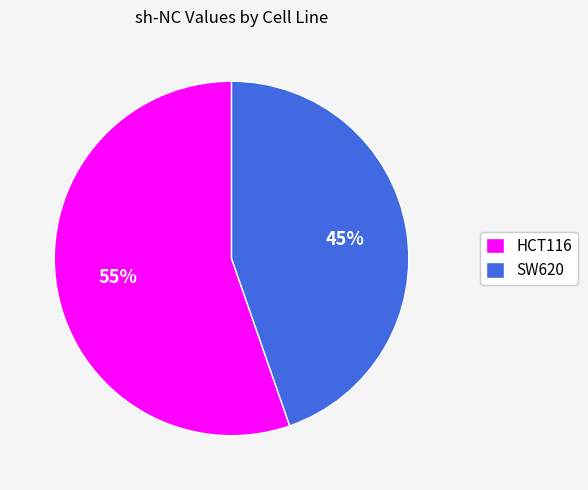

Count the number of slices in the pie.

2